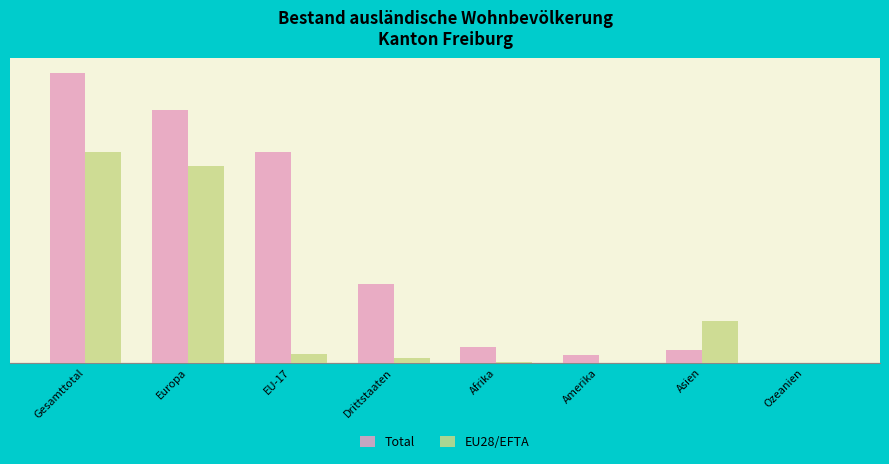

Which category has the highest value across all series?

Gesamttotal